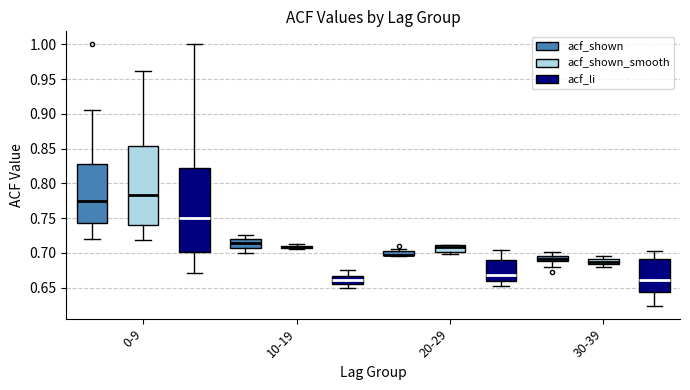

Where does the median line of the box for 0-9 (acf_shown) sit on the y-axis? The values are not printed on the chart, so give them approximately, as read against the axis.

0.775